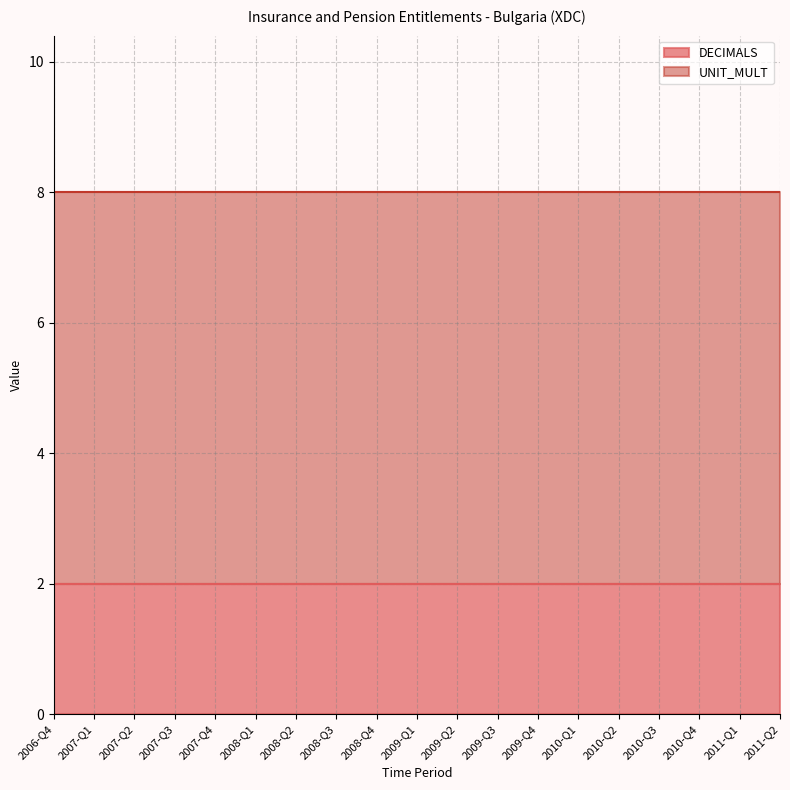

List the series in order of their overall mean, highest first.

UNIT_MULT, DECIMALS